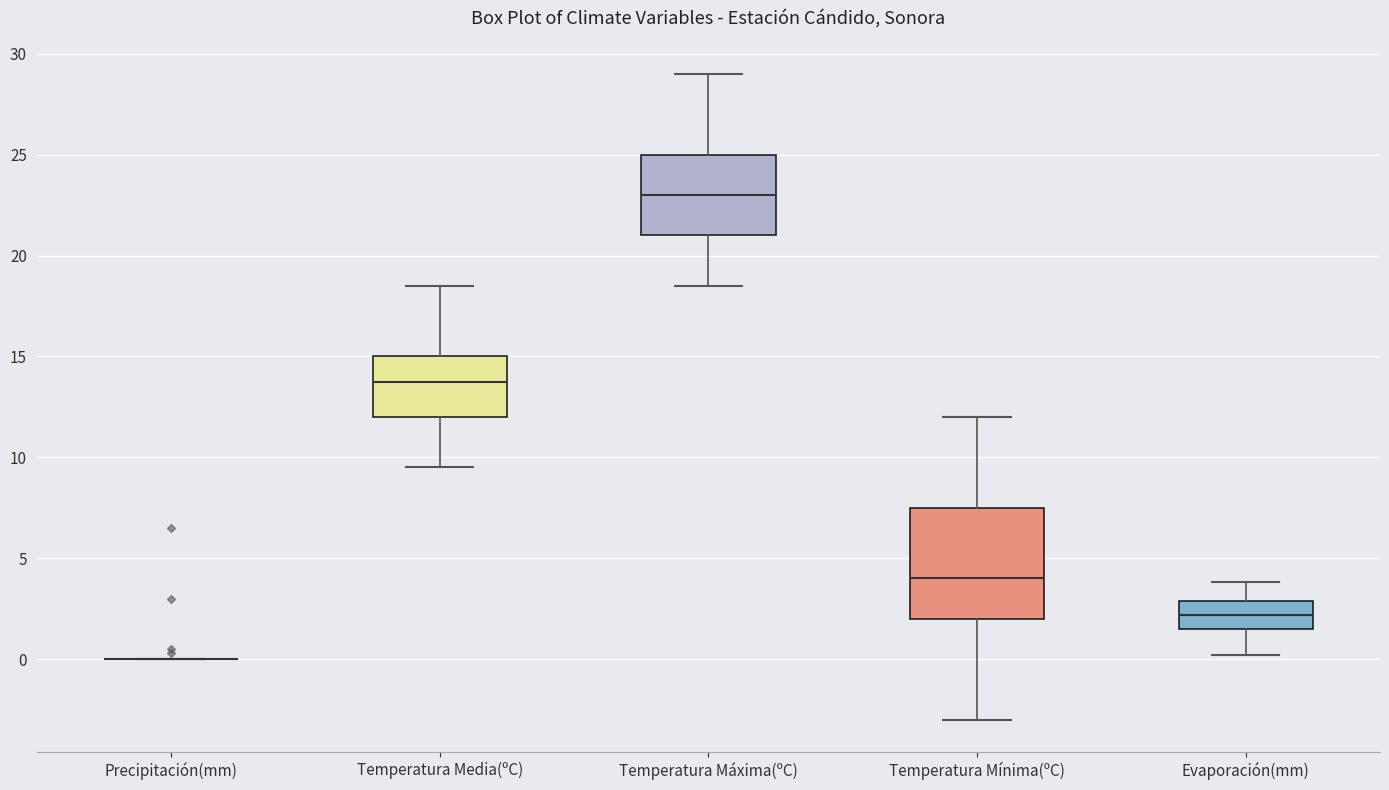

Reading left to right, read every box against the y-axis: the position of its median line, the range the box covers, and the ends of its whiskers. The values are not printed on the chart, so give them approximately, as read against the axis.

Precipitación(mm): box collapsed to a line at 0.0, whiskers 0.0 to 0.0
Temperatura Media(ºC): median 14.0, box 12.0 to 15.0, whiskers 9.5 to 18.5
Temperatura Máxima(ºC): median 23.0, box 21.0 to 25.0, whiskers 18.5 to 29.0
Temperatura Mínima(ºC): median 4.0, box 2.0 to 7.5, whiskers -3.0 to 12.0
Evaporación(mm): median 2.0, box 1.5 to 3.0, whiskers 0.0 to 4.0